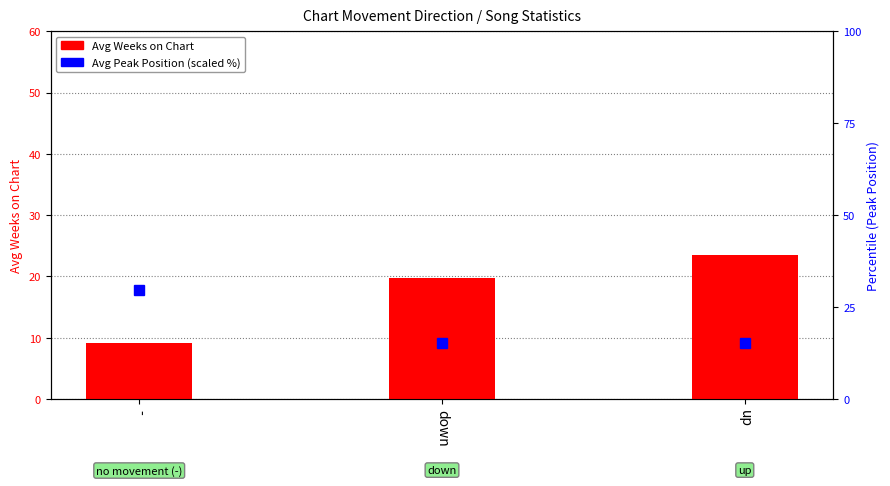

Which series has the largest total across all categories?

Avg Peak Position (percentile)